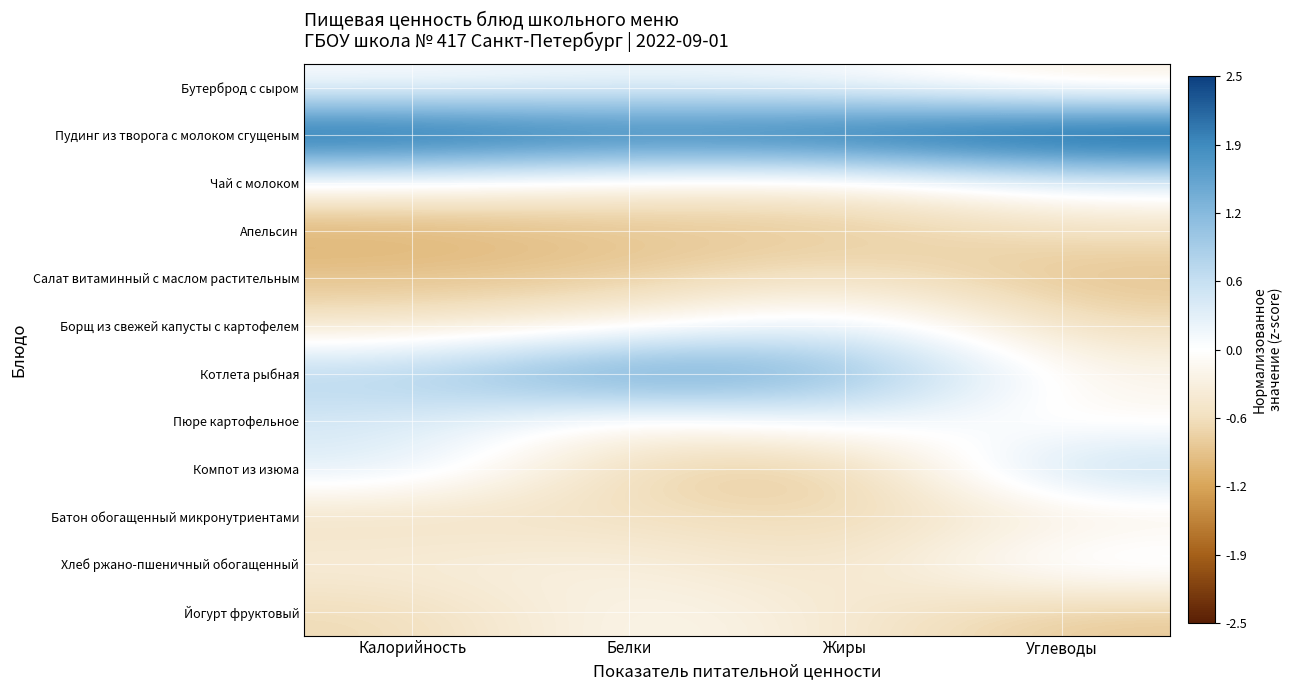

Between Жиры and Калорийность, which is larger?

Жиры